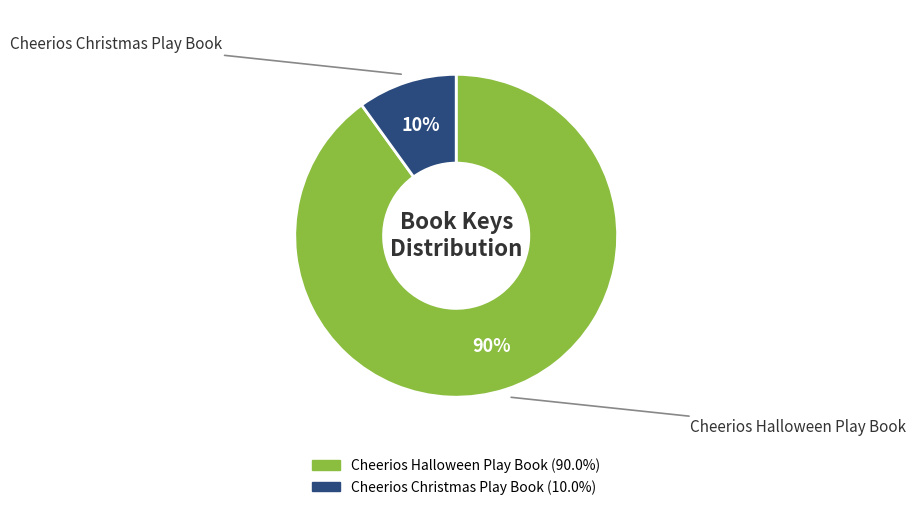

How many slices are in this pie chart?

2